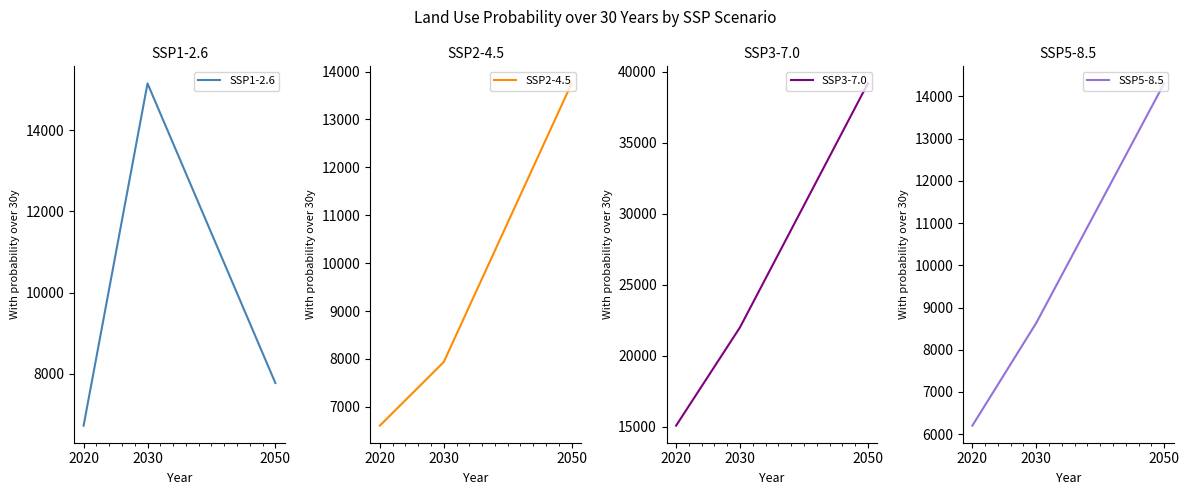

Is the value of SSP5-8.5 at 2030 greater than the value of SSP1-2.6 at 2030?

No